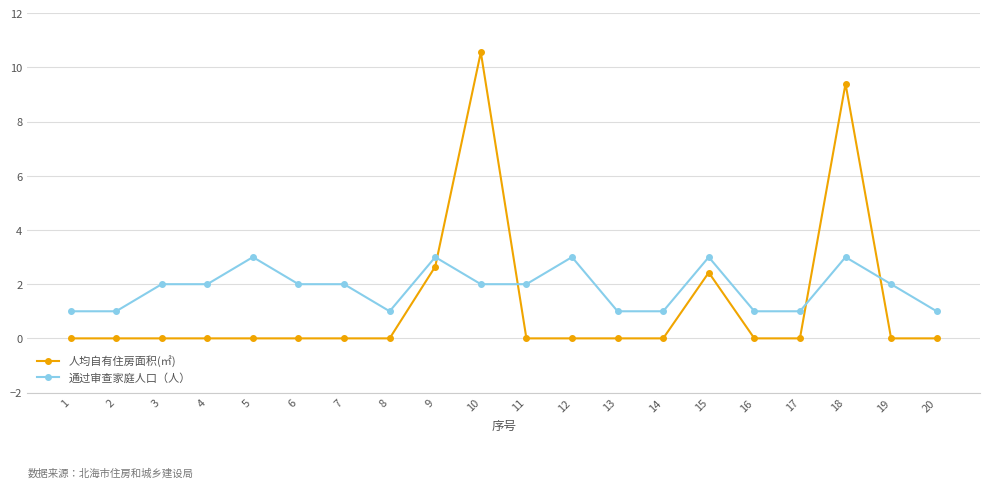

What is the maximum value for 人均自有住房面积(㎡)?

10.6